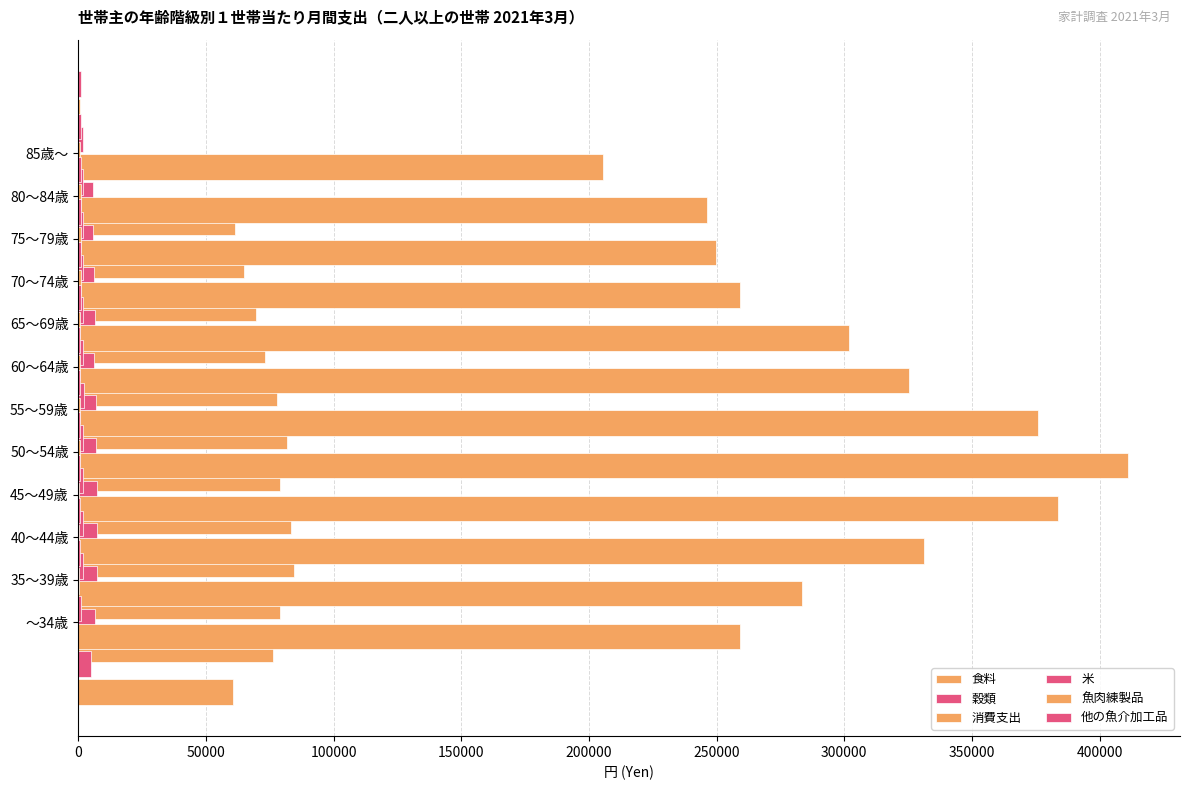

Between 100000 and 50000, which is larger?

100000